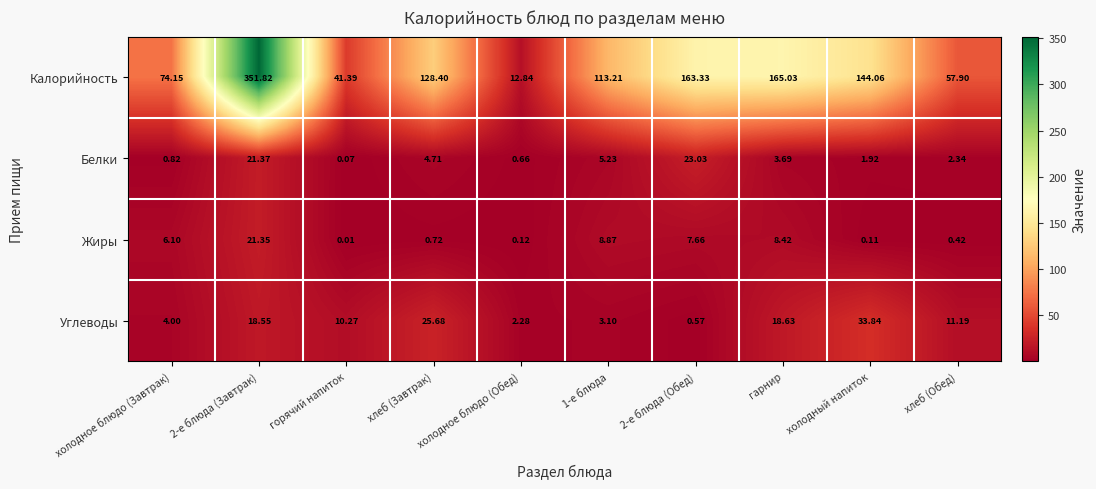

How many distinct data groups are displayed?

4